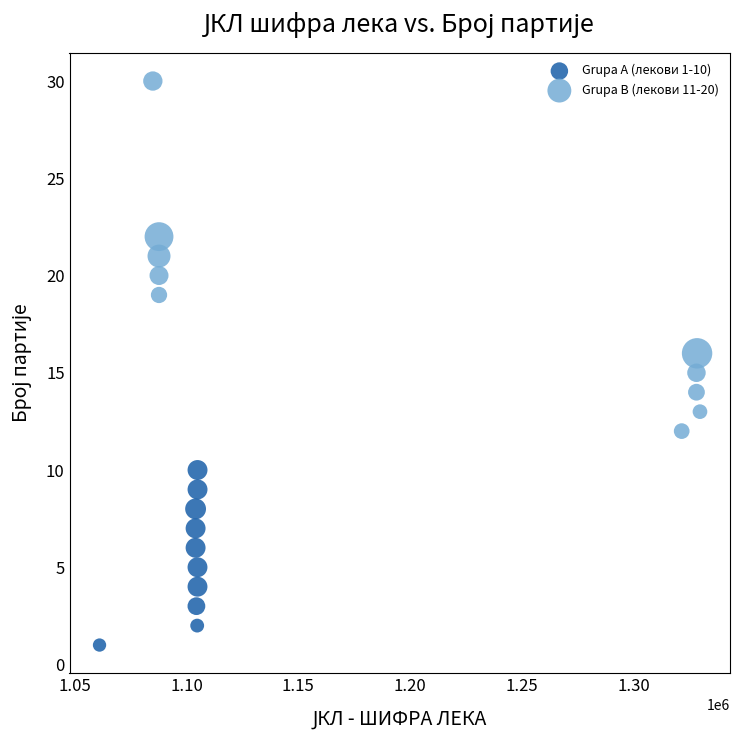

Which series has the largest Y range (max minus min)?

Grupa B (лекови 11-20)